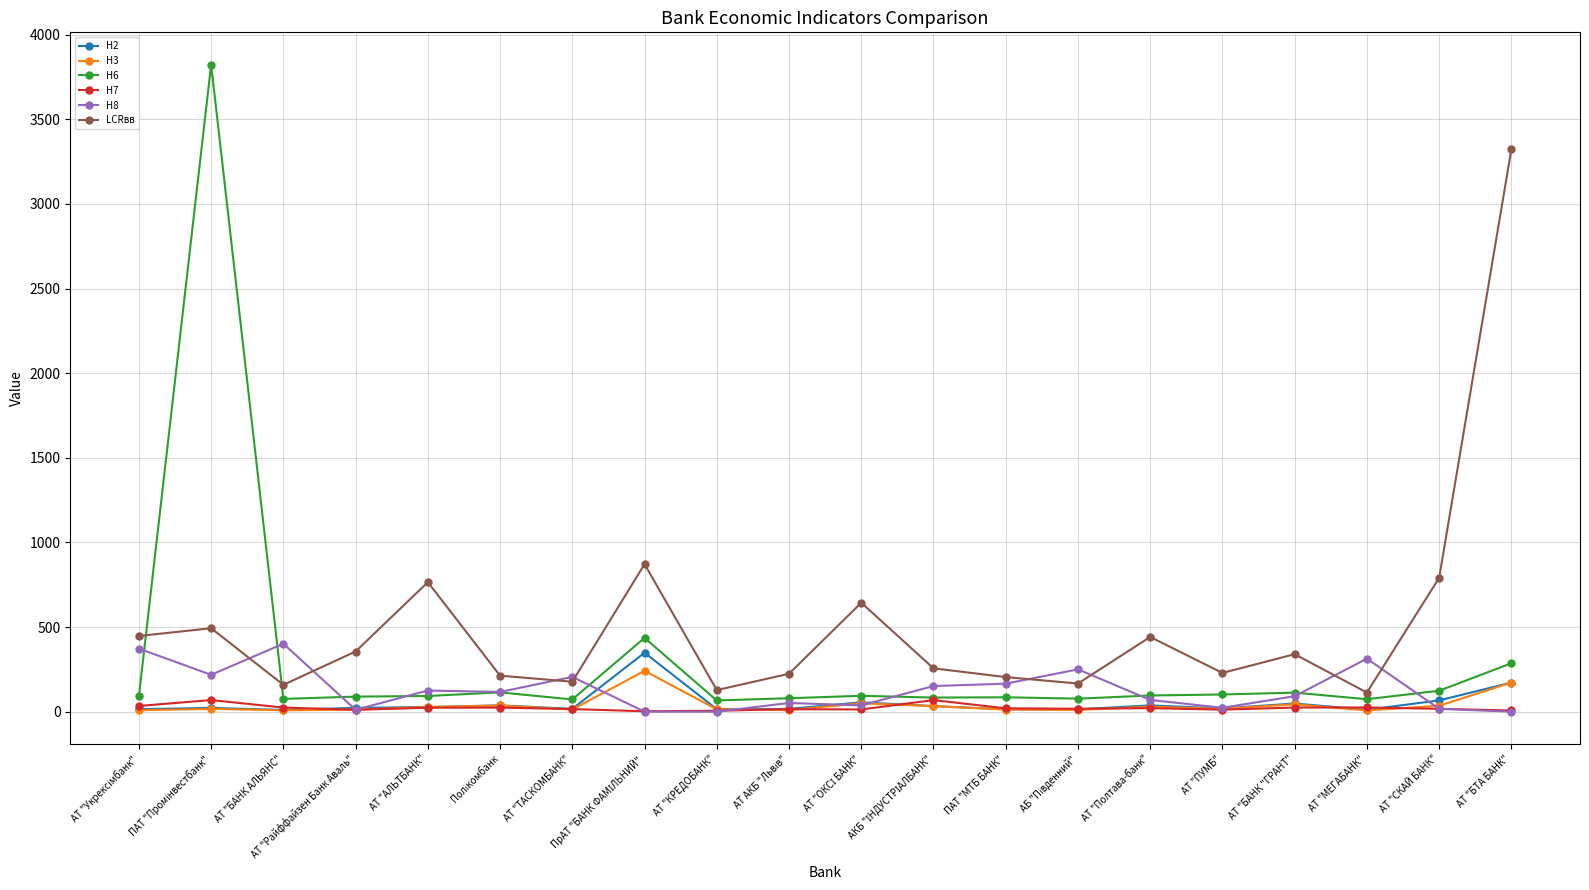

What are all the series names shown in the legend?

Н2, Н3, Н6, Н7, Н8, LCRвв